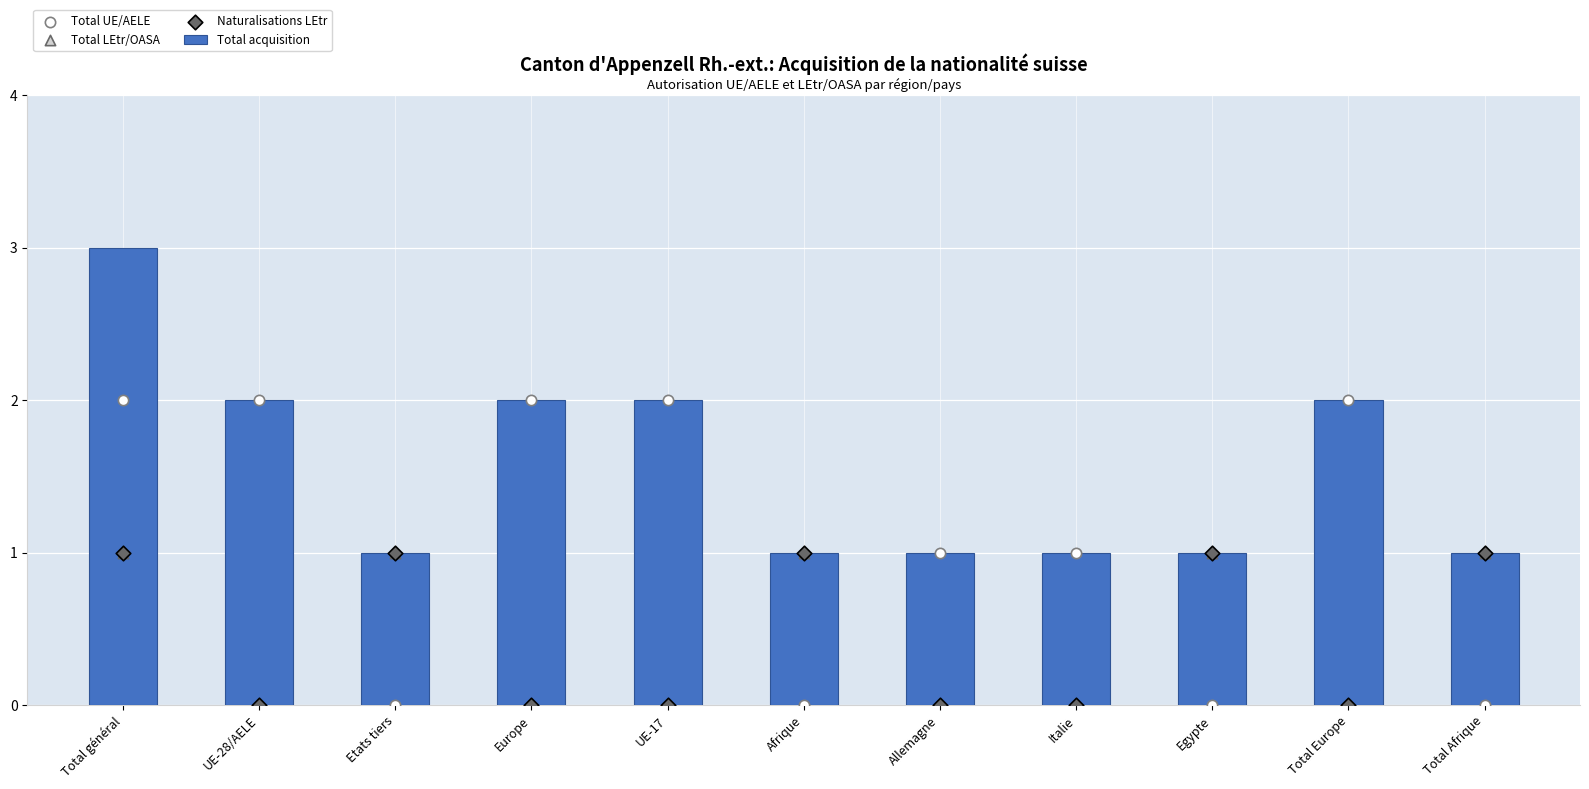

Which series has the largest total across all categories?

Total acquisition